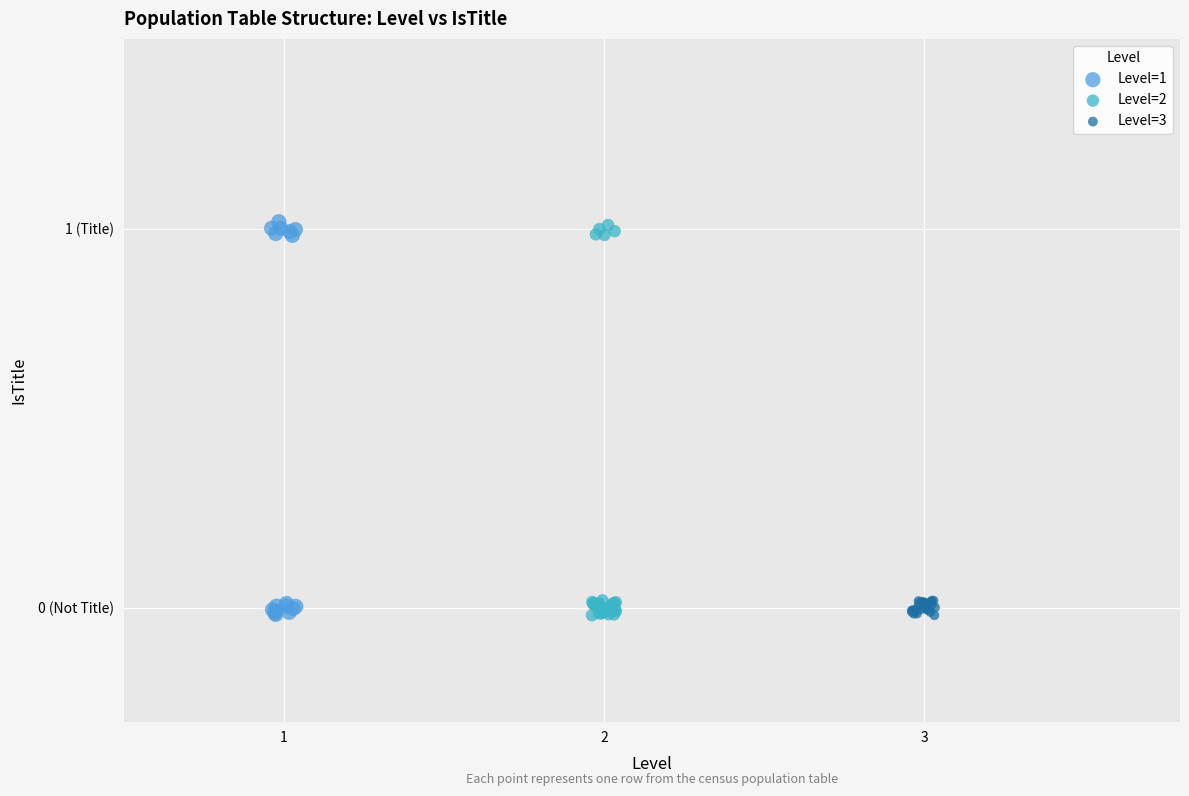

What are all the series names shown in the legend?

Level=1, Level=2, Level=3